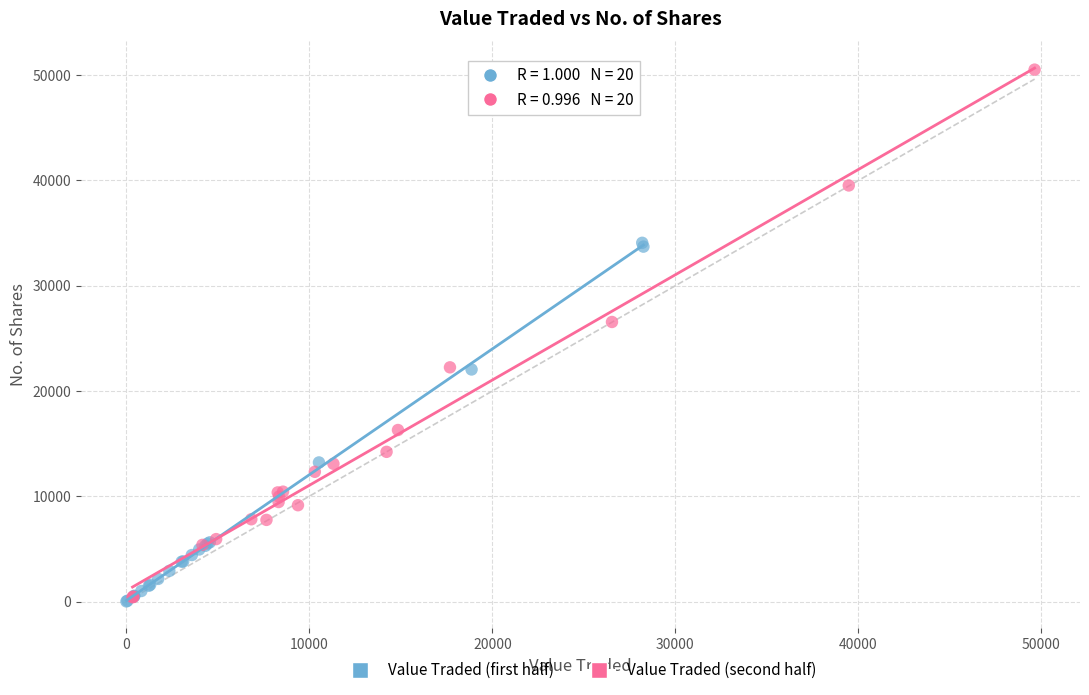

Which series contains the highest Y value?

Value Traded (second half)